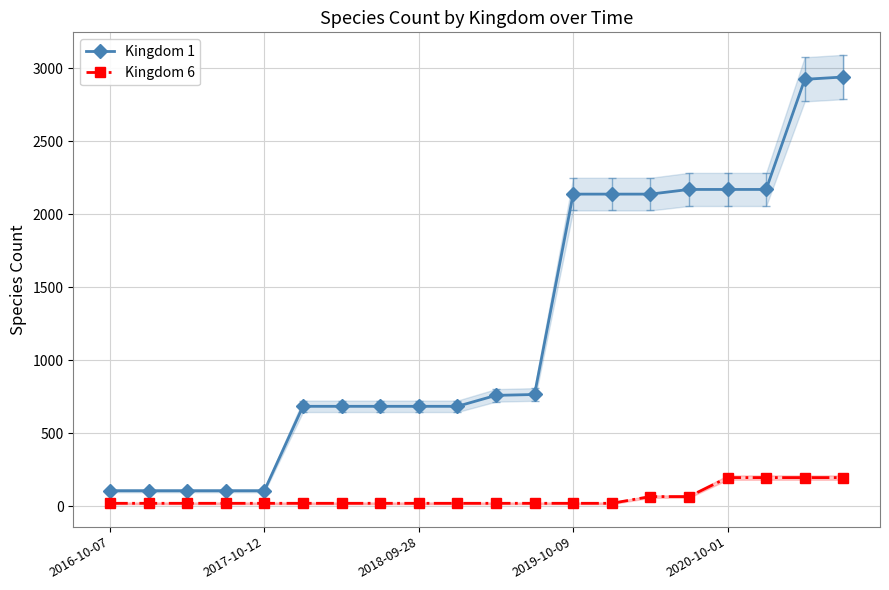

True or false: Kingdom 6 and Kingdom 1 cross at least once.

False